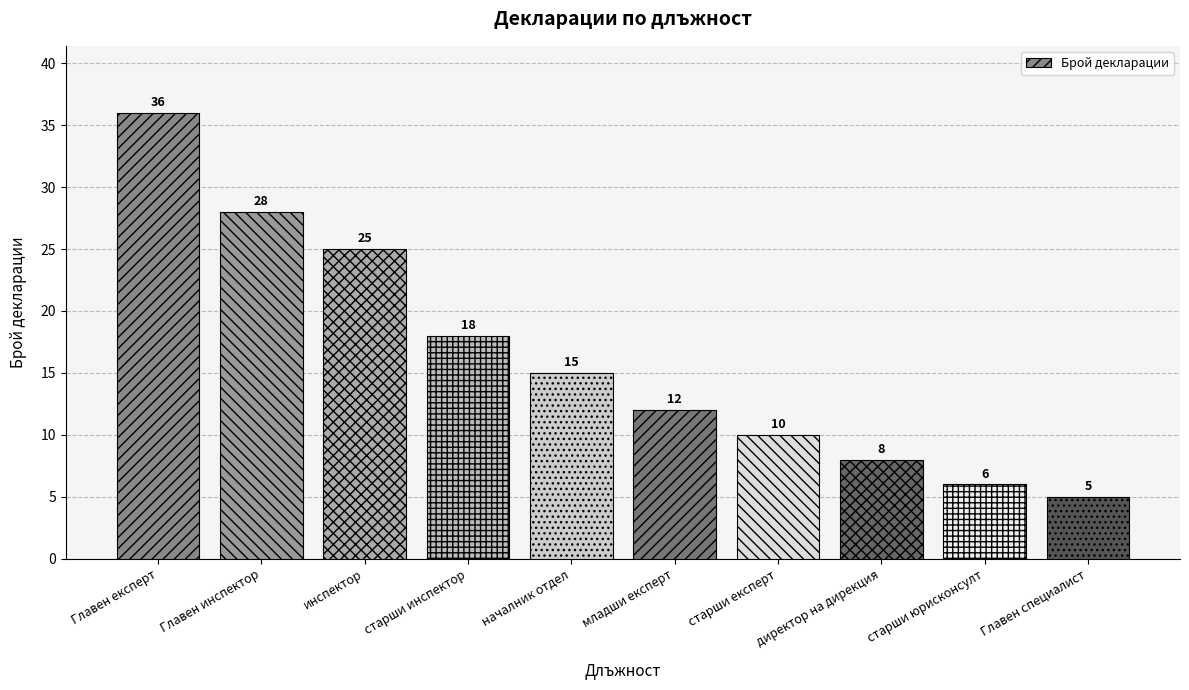

What is the change in value from младши експерт to старши експерт?

-2